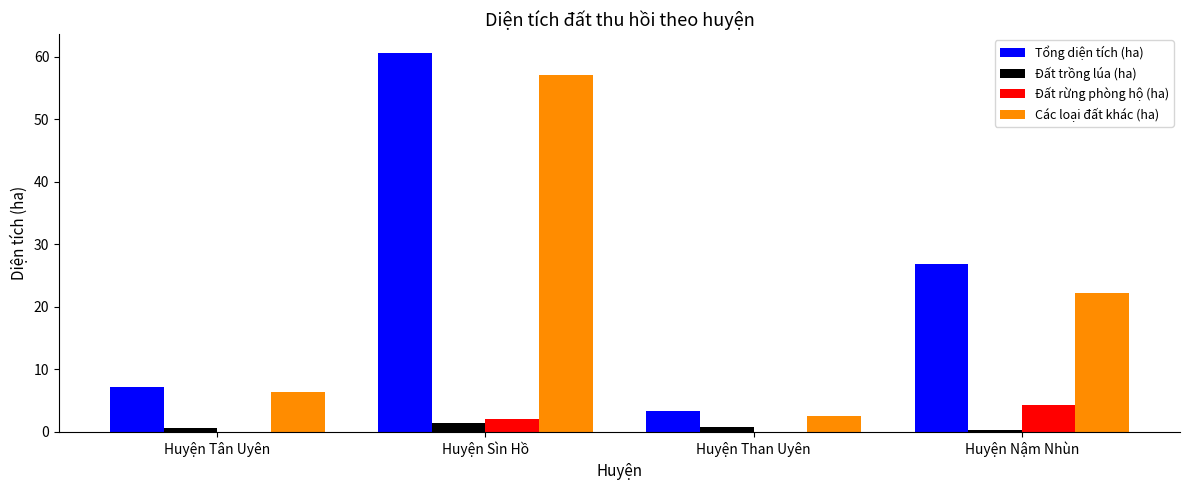

Which series changed the most between Huyện Sìn Hồ and Huyện Nậm Nhùn?

Các loại đất khác (ha)